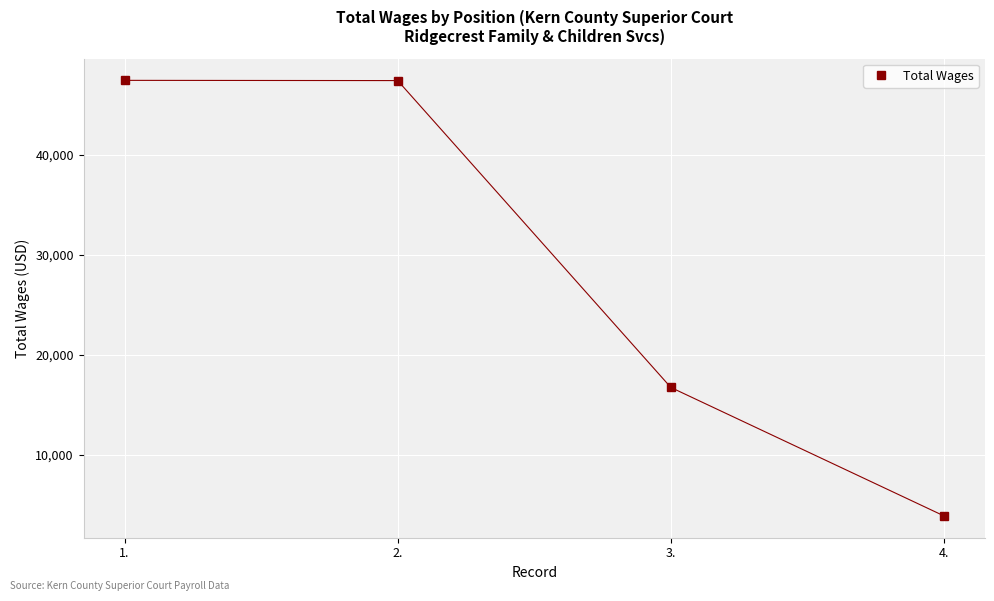

What is the approximate value at 3.?

16755